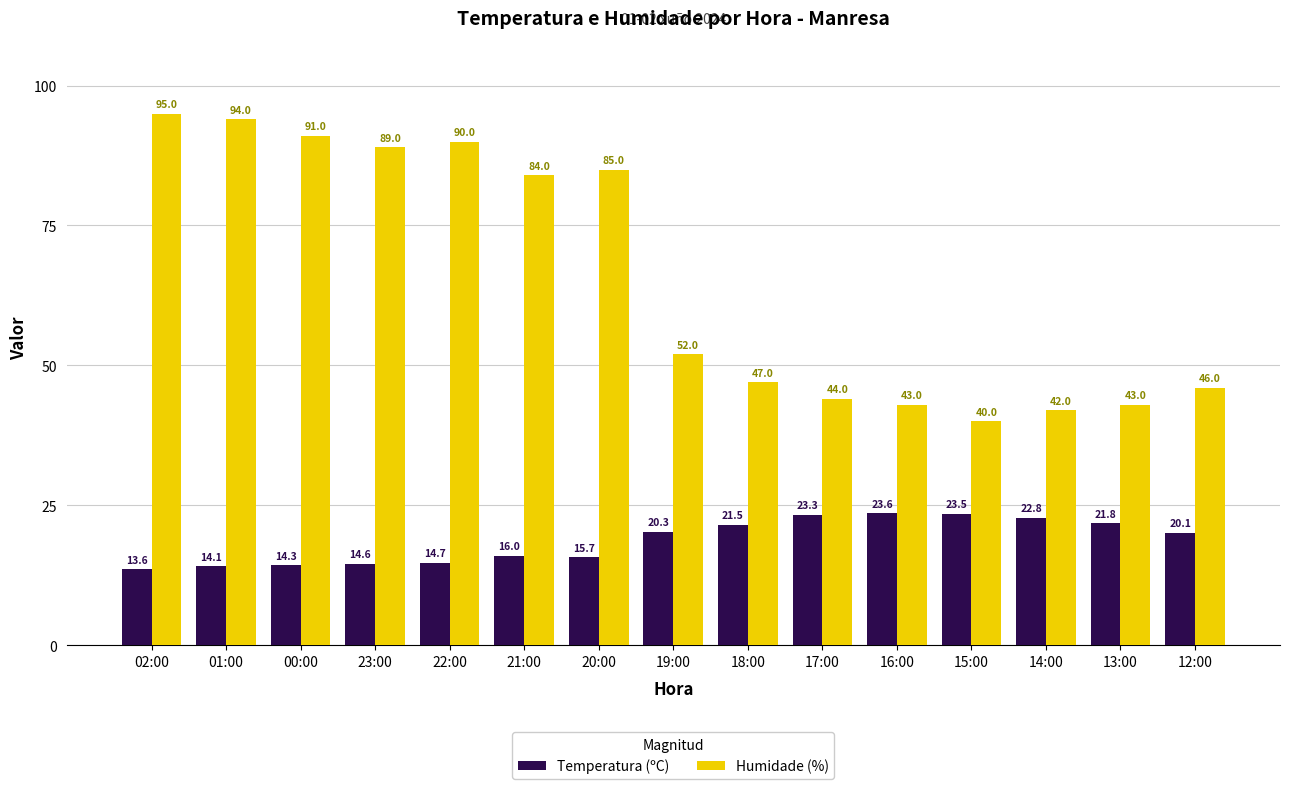

What is the sum of the Temperatura (ºC) values at 16:00 and 01:00?

37.7